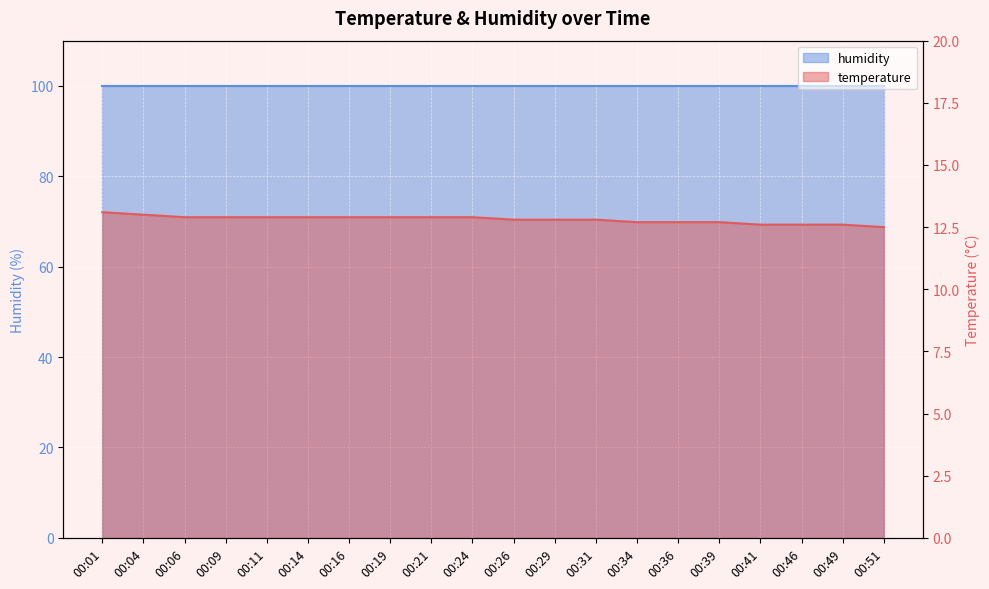

How many categories are shown in the chart?

20